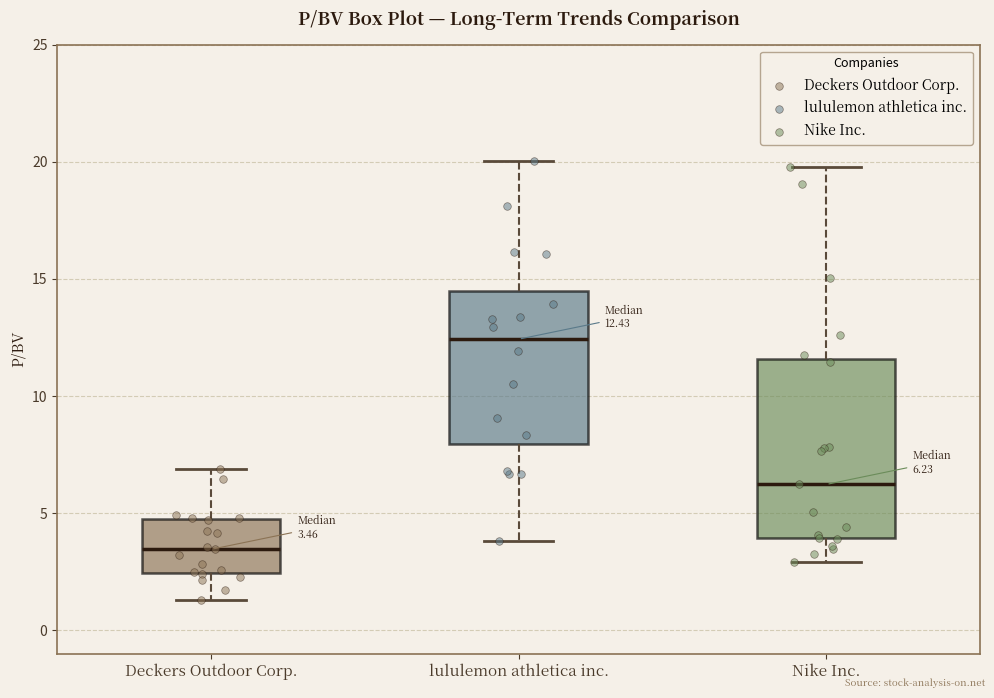

Which box's median line is the lowest?

Deckers Outdoor Corp.